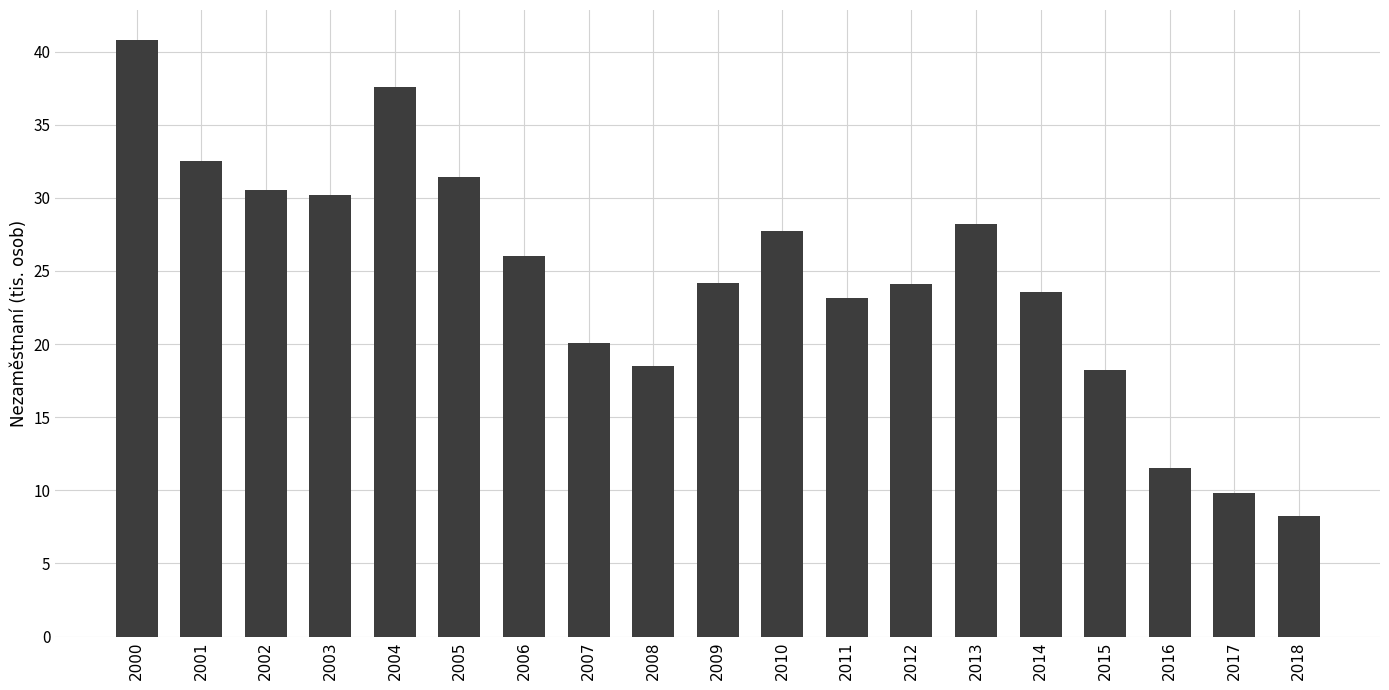

What is the value of the 6th bar from the left?

31.4